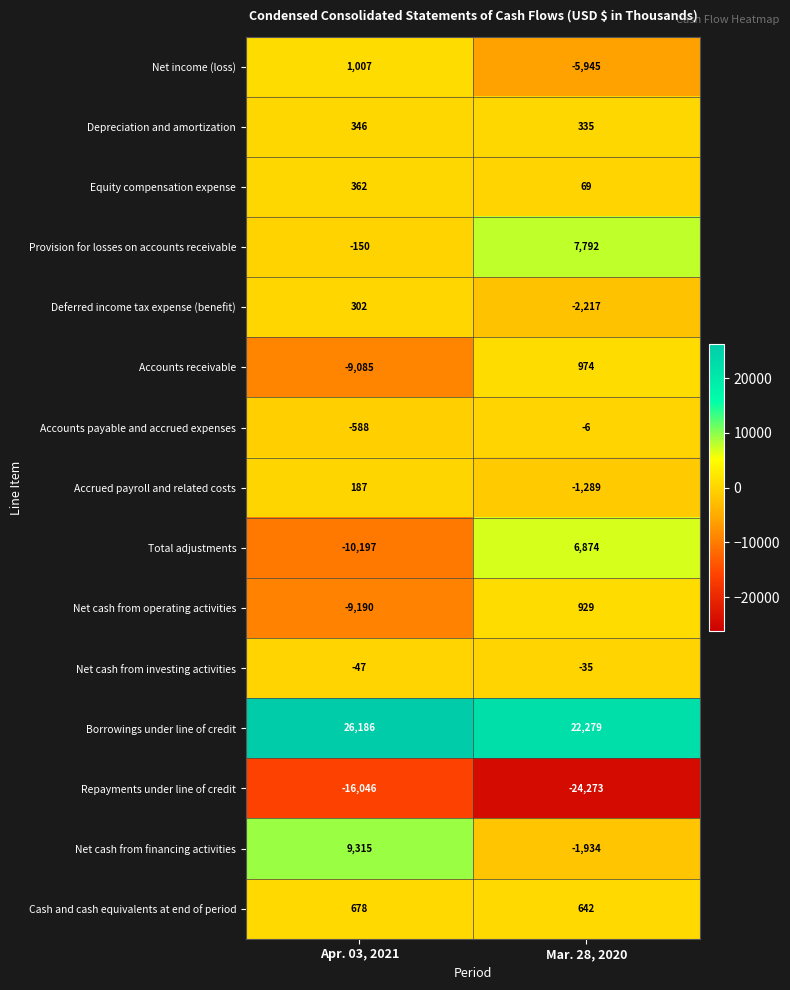

How many values in Net cash from operating activities are above zero?

1